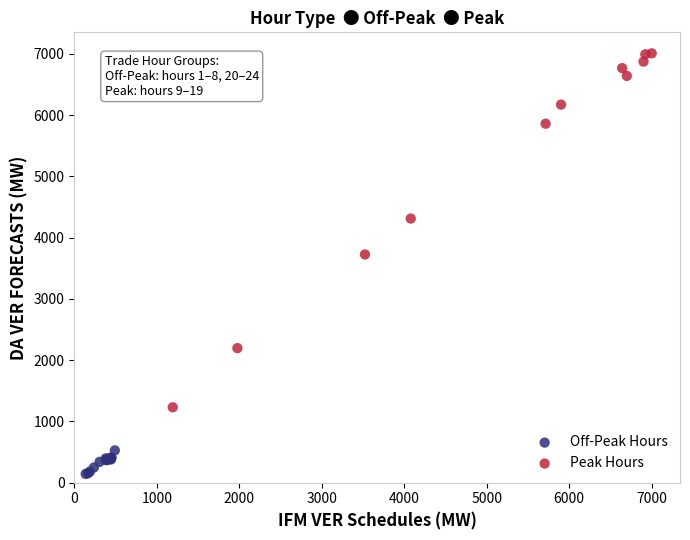

Which series has the widest spread of Y values?

Peak Hours